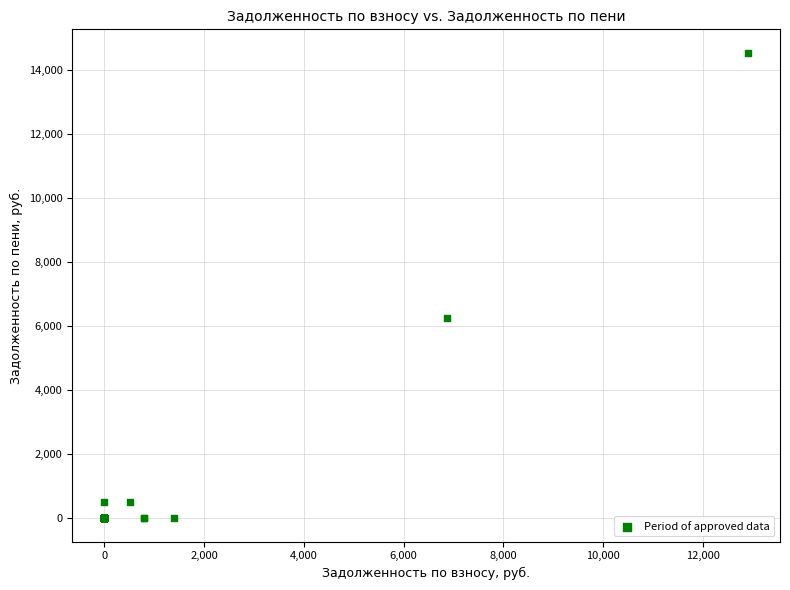

What Y value in the scatter plot is closest to 7268?

6267.6